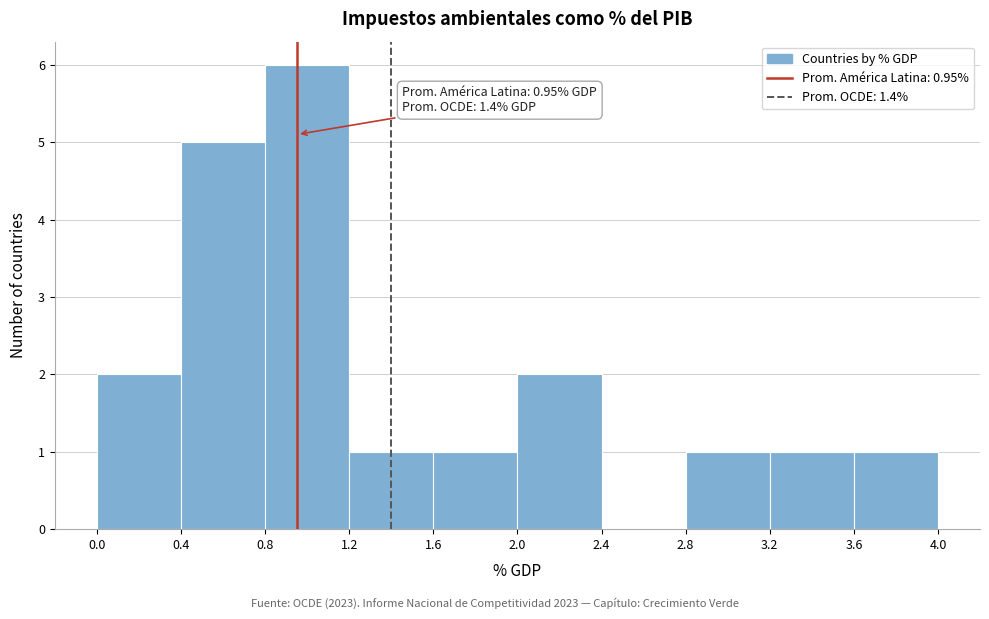

Over which range of the x-axis is the bar tallest?

0.8 to 1.2